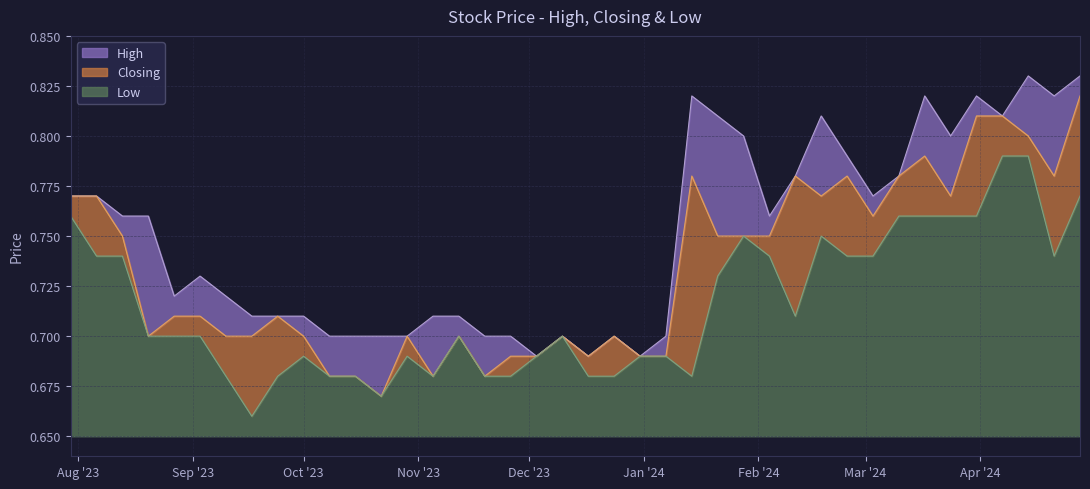

What is the smallest value displayed?

0.7